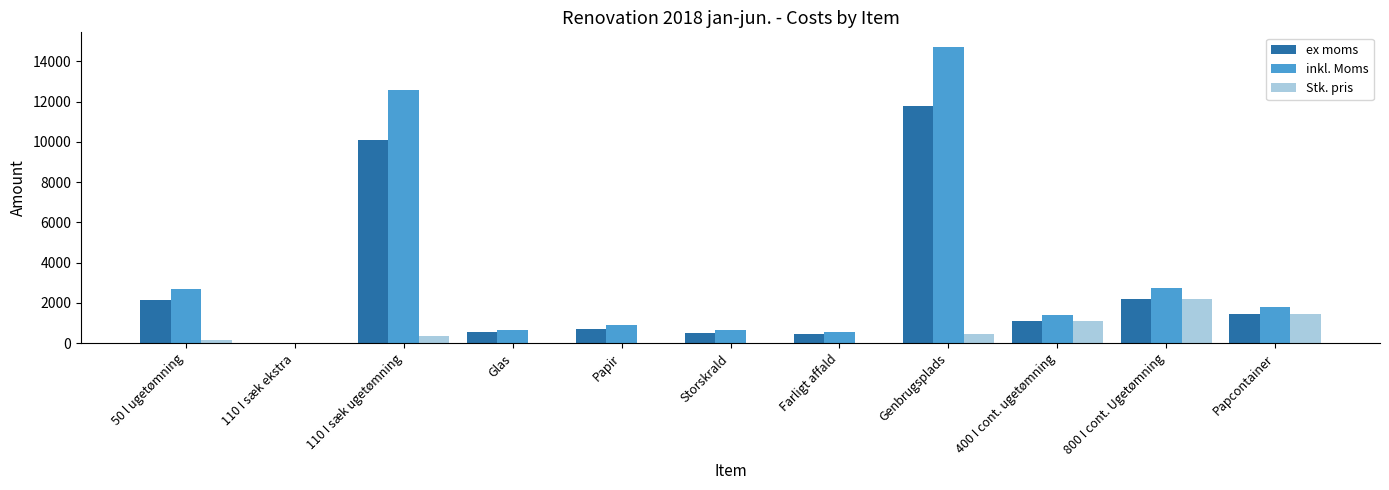

How many values in the ex moms series exceed 1105?

6